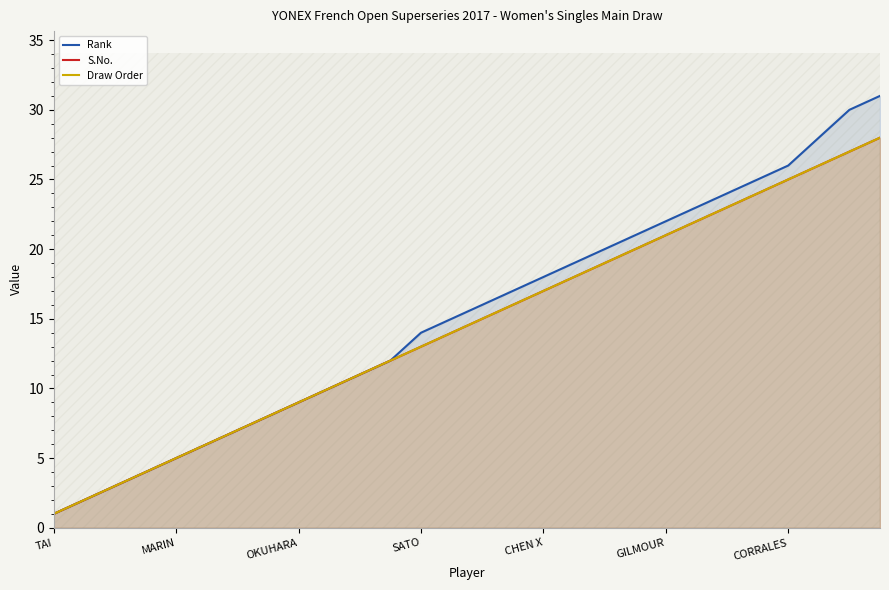

What are all the series names shown in the legend?

Rank, S.No., Draw Order